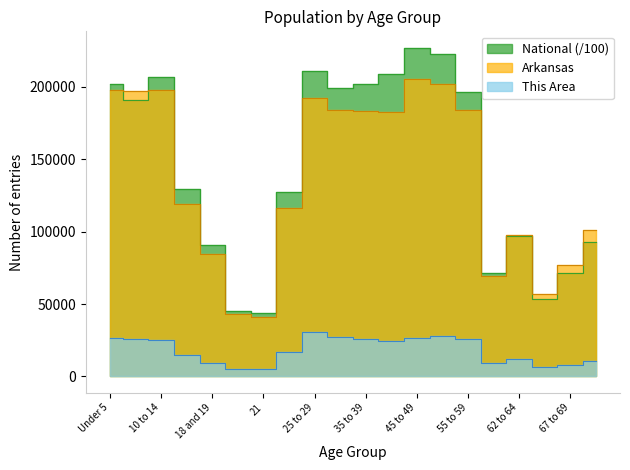

Between 35 to 39 and 62 to 64, which series saw the biggest shift?

National